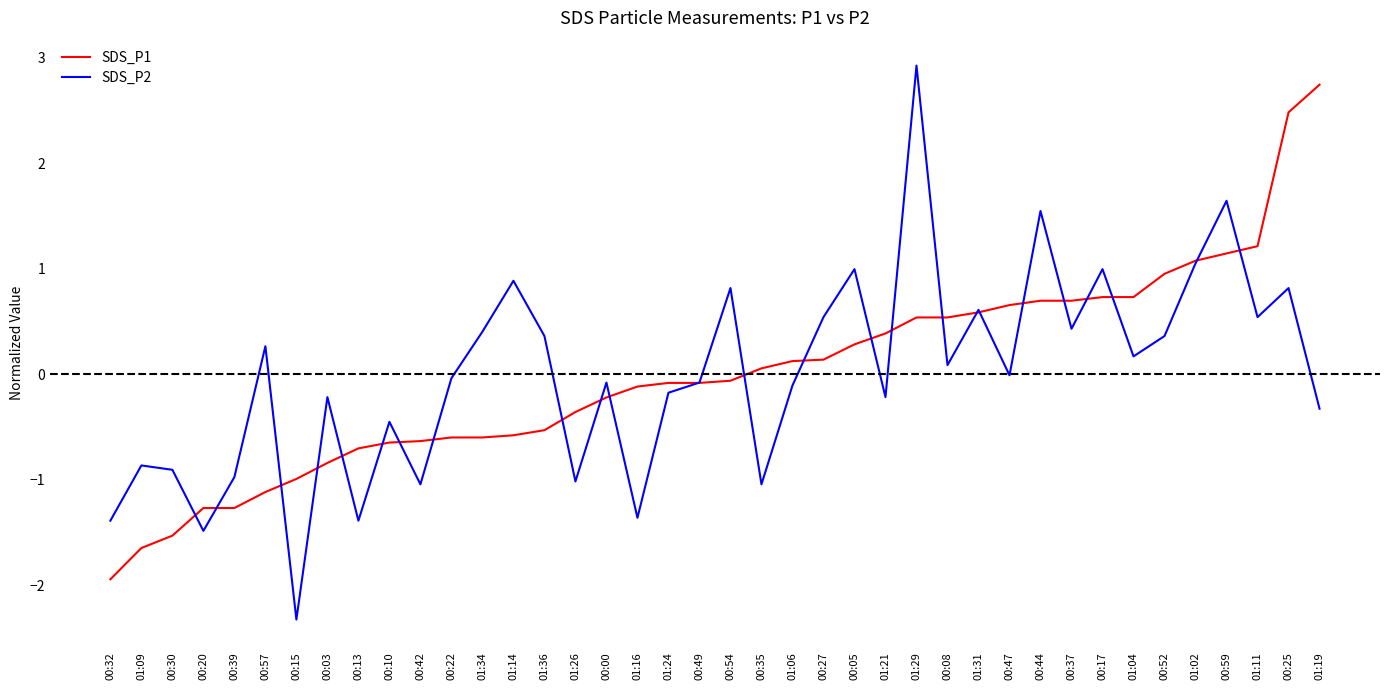

Is it true that SDS_P1 equals -0.9 at 00:10?

False